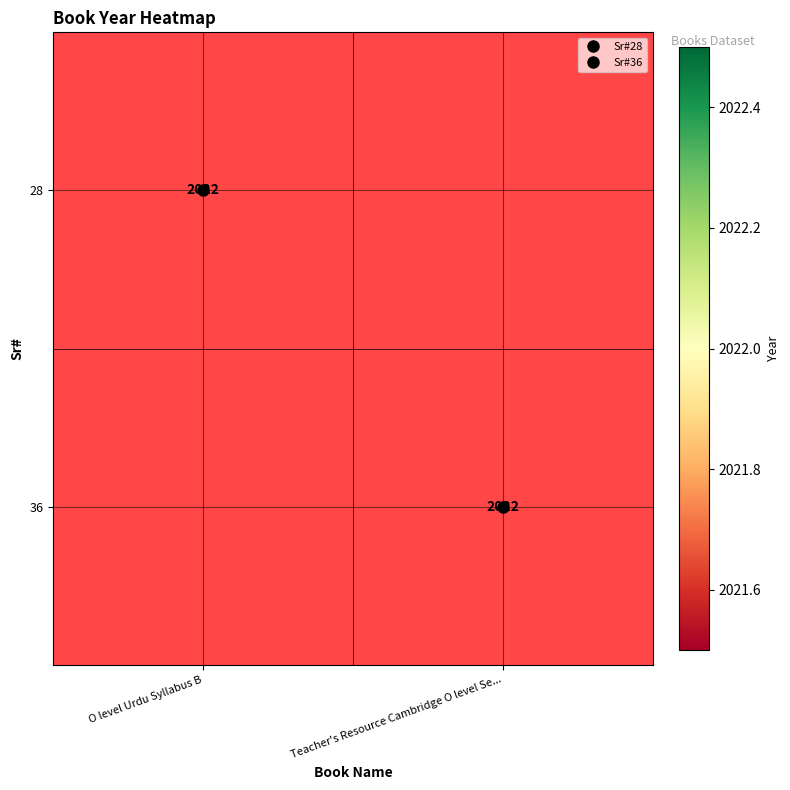

At which label does 36 reach its peak?

Teacher's Resource Cambridge O level Se...